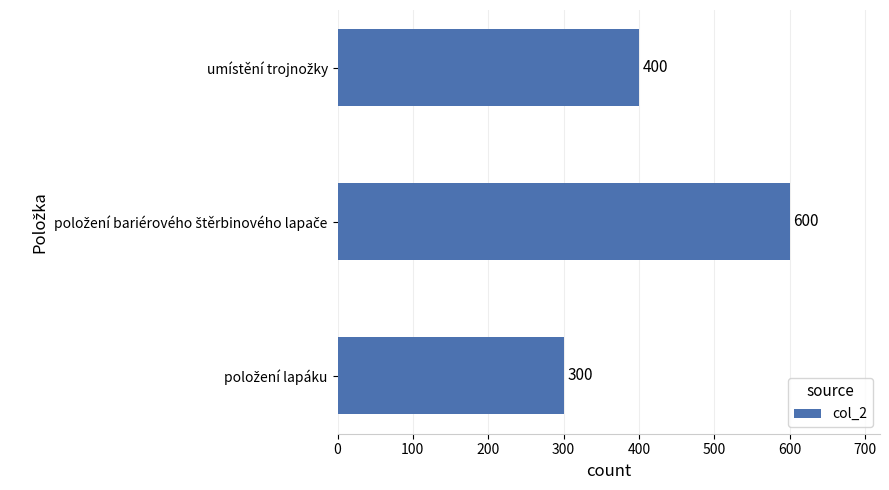

What is the difference between the maximum and minimum values?

300